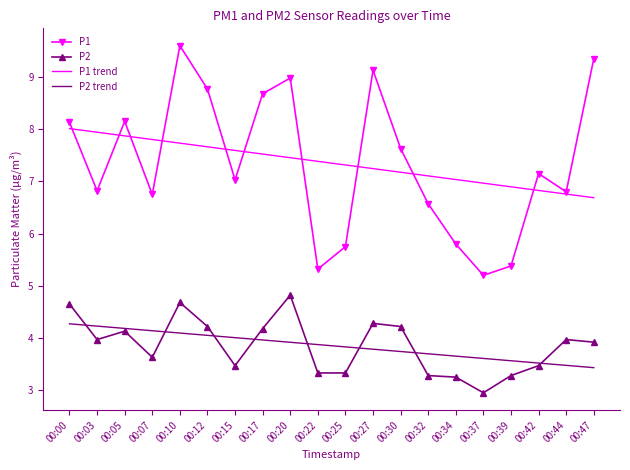

The value of P2 trend at 00:47 is 3.4. True or false?

True